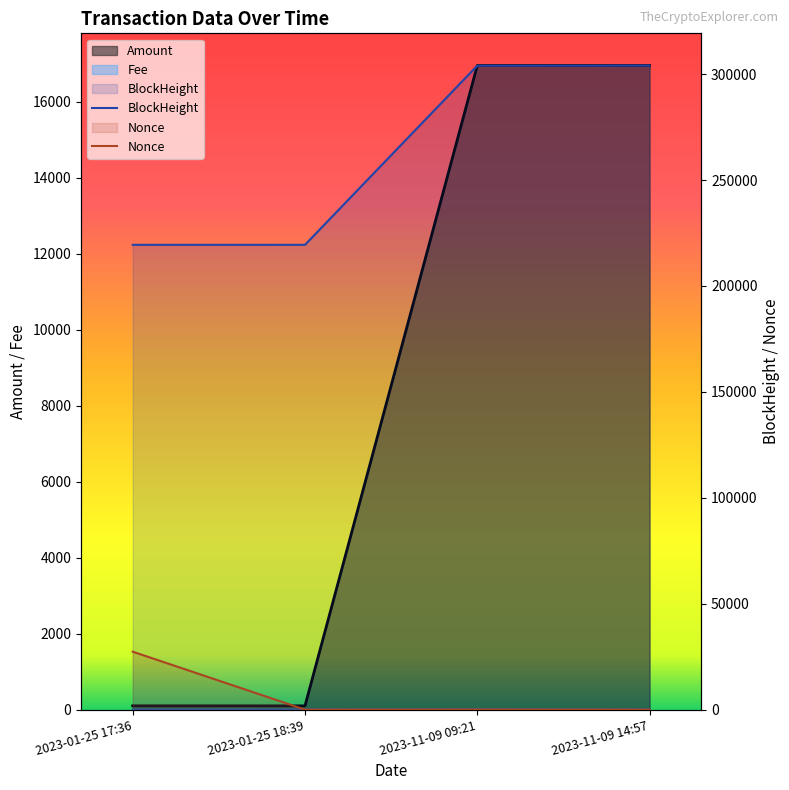

True or false: BlockHeight and Amount intersect in this chart.

False